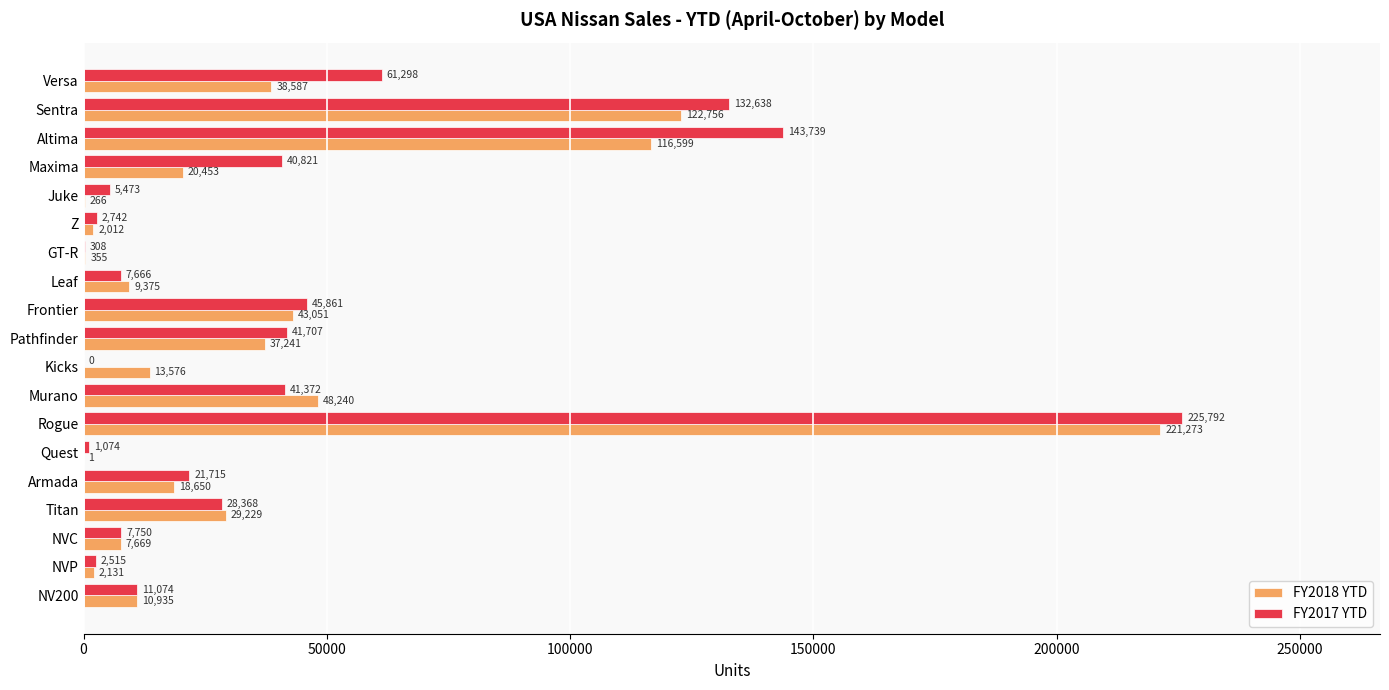

Is it true that FY2018 YTD equals 2131 at NVP?

True